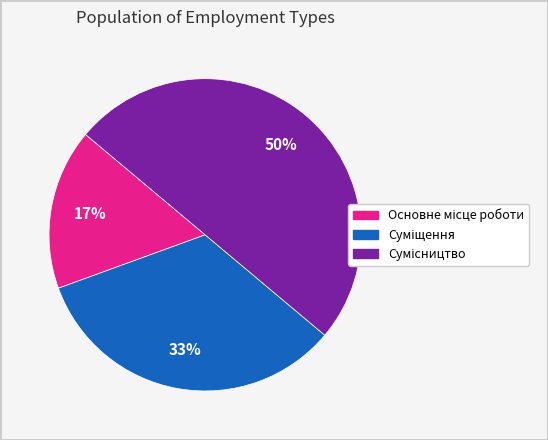

To the nearest percent, what is the difference between the largest and smallest slice percentages?

33%